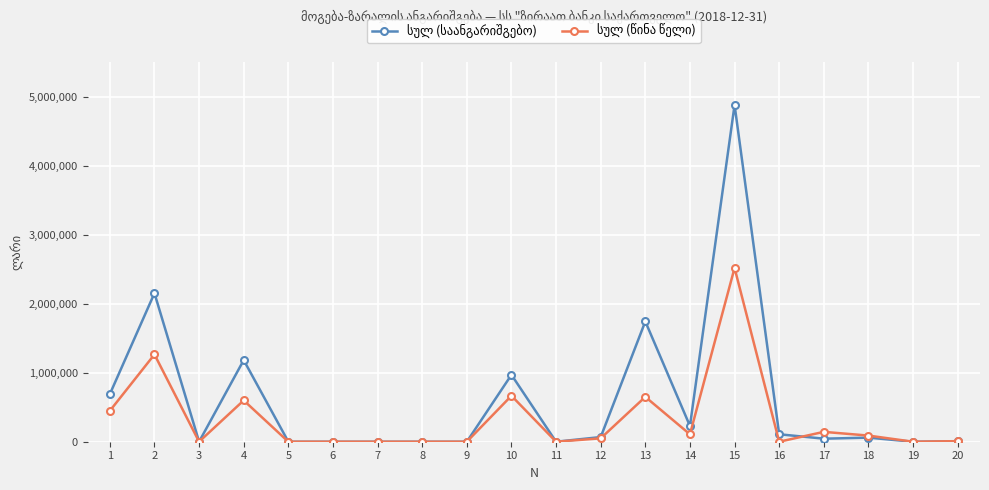

How many lines are shown in the chart?

2